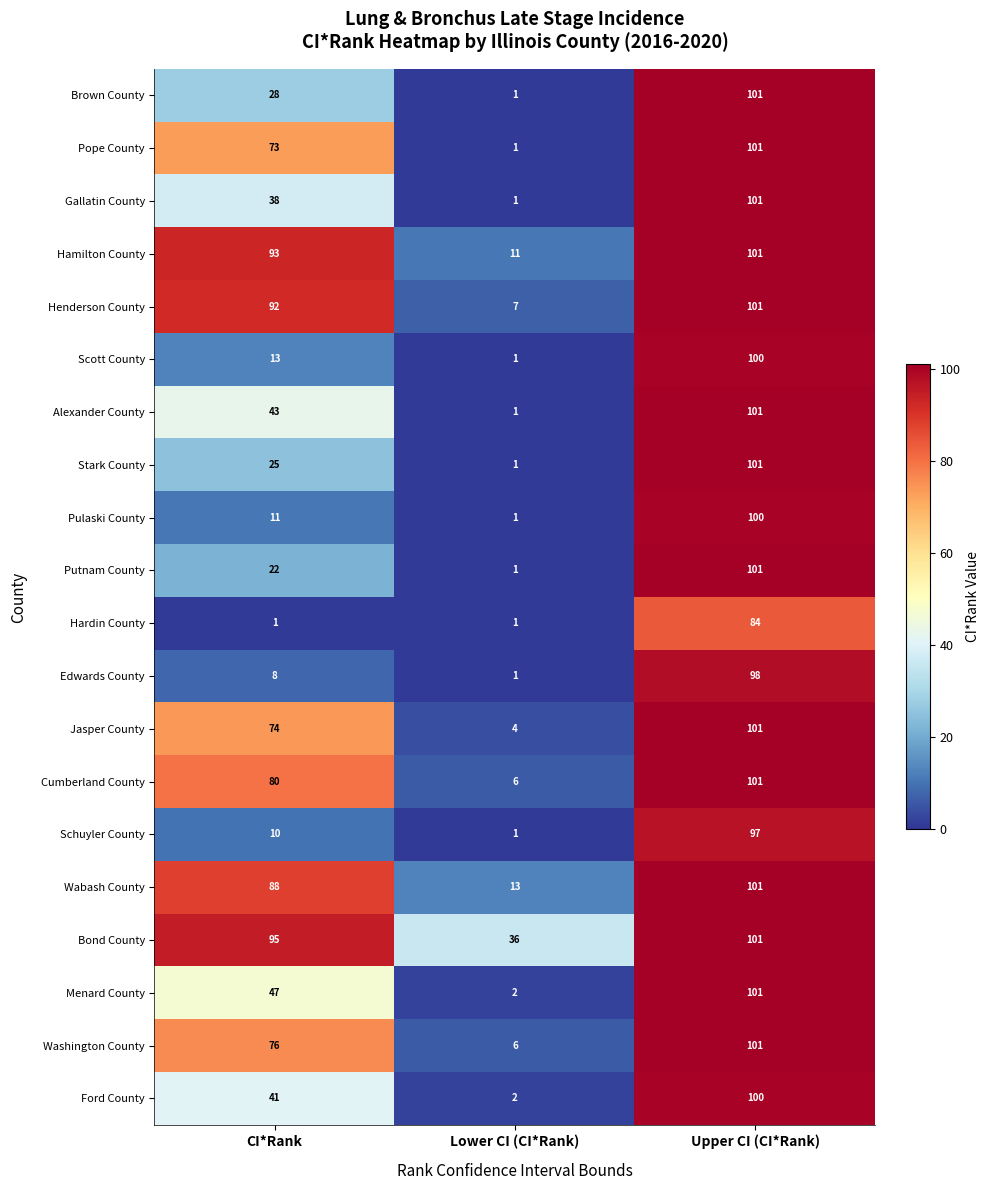

The Bond County series shows 58 at CI*Rank. True or false?

False